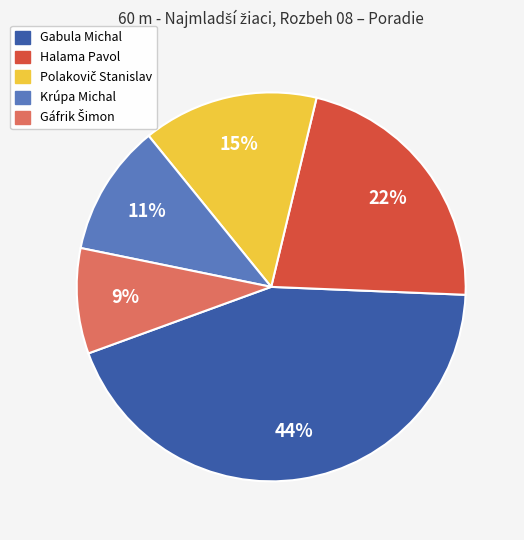

To the nearest percent, what is the average slice percentage?

20%